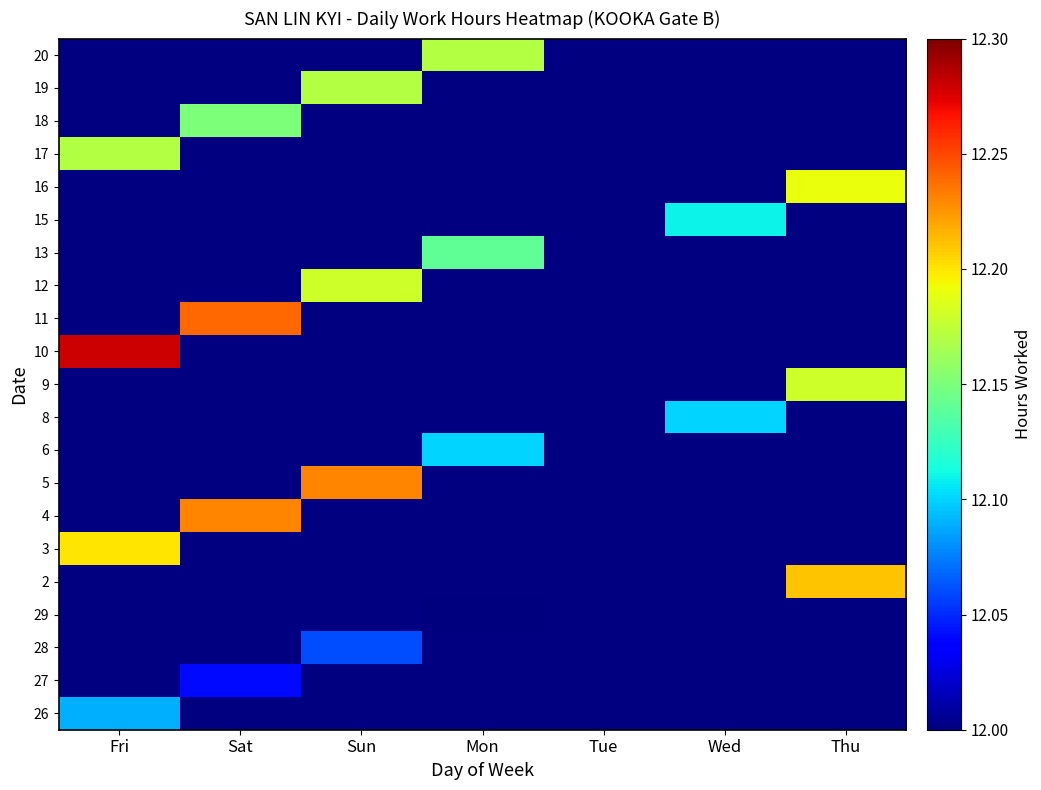

What is the smallest value displayed?

12.0